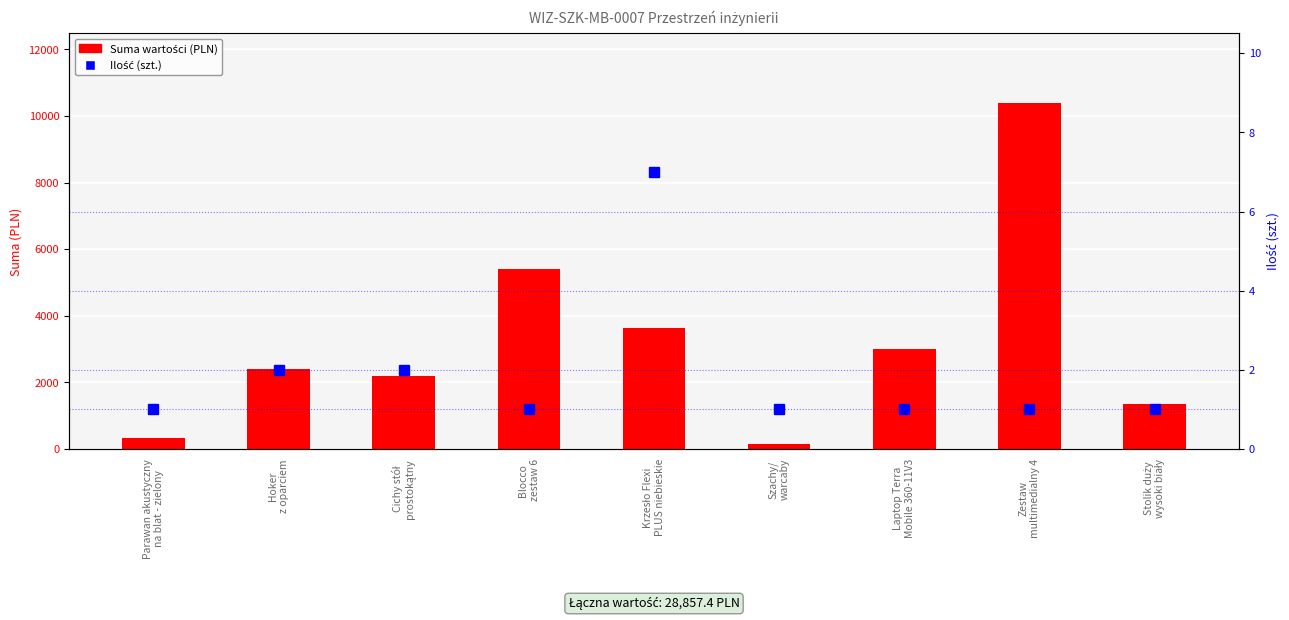

What is the spread (max minus min) of values at Blocco
zestaw 6?

5398.2